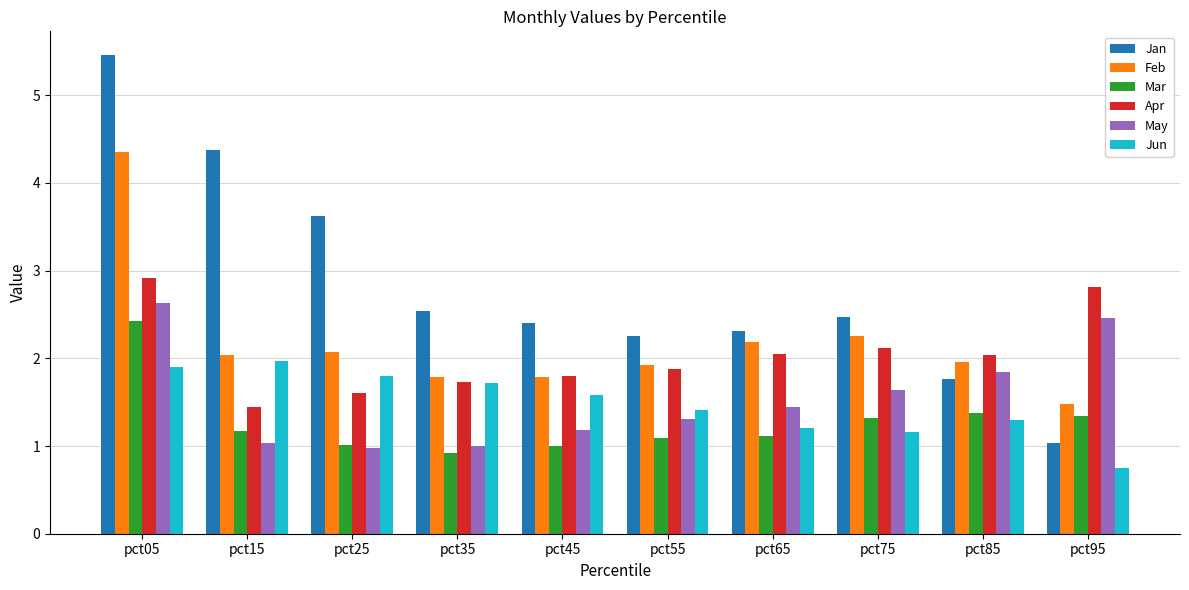

What is the sum of all Jan values?

28.2